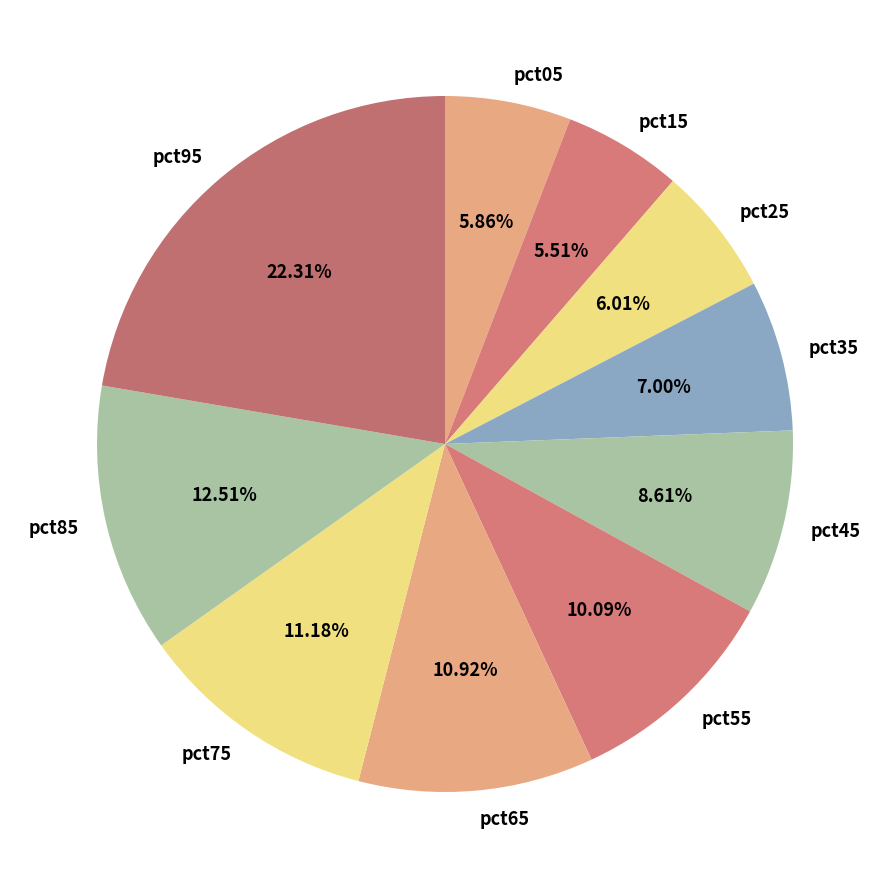

To the nearest percent, what is the difference between the largest and smallest slice percentages?

17%